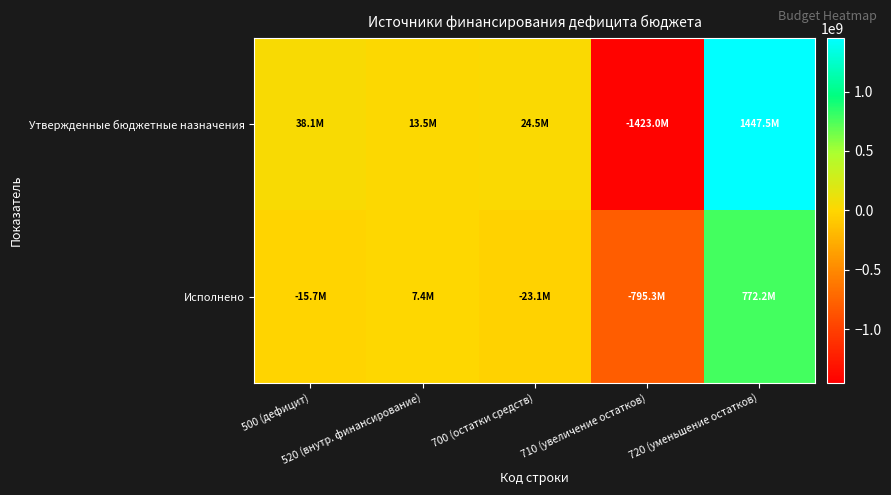

What is the smallest value displayed?

-1422965108.9